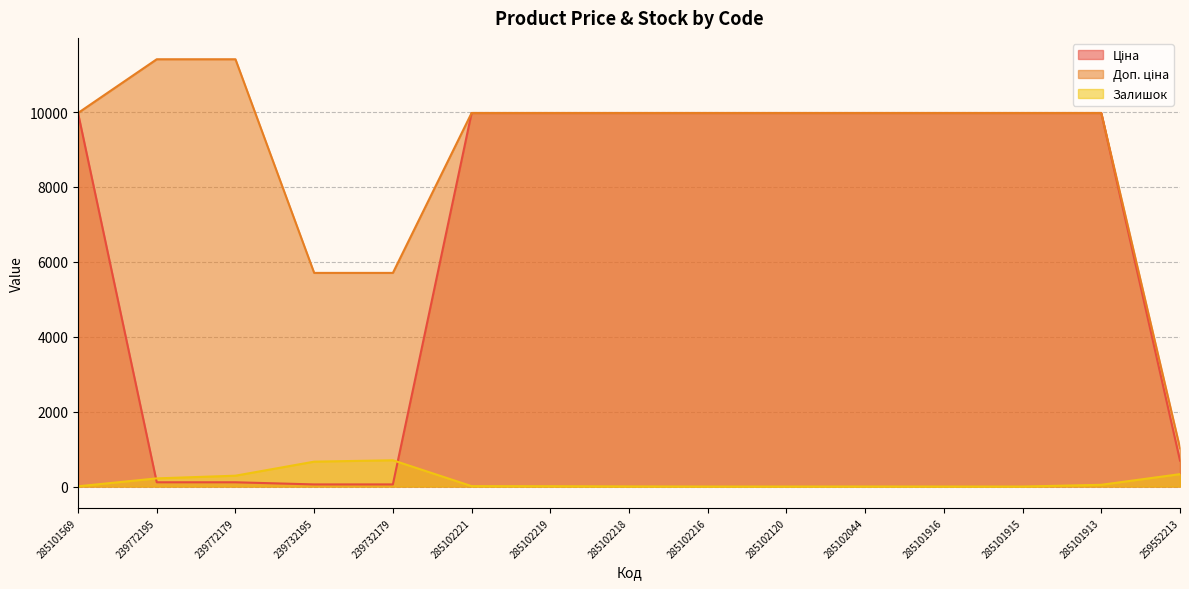

True or false: Доп. ціна and Залишок intersect in this chart.

False